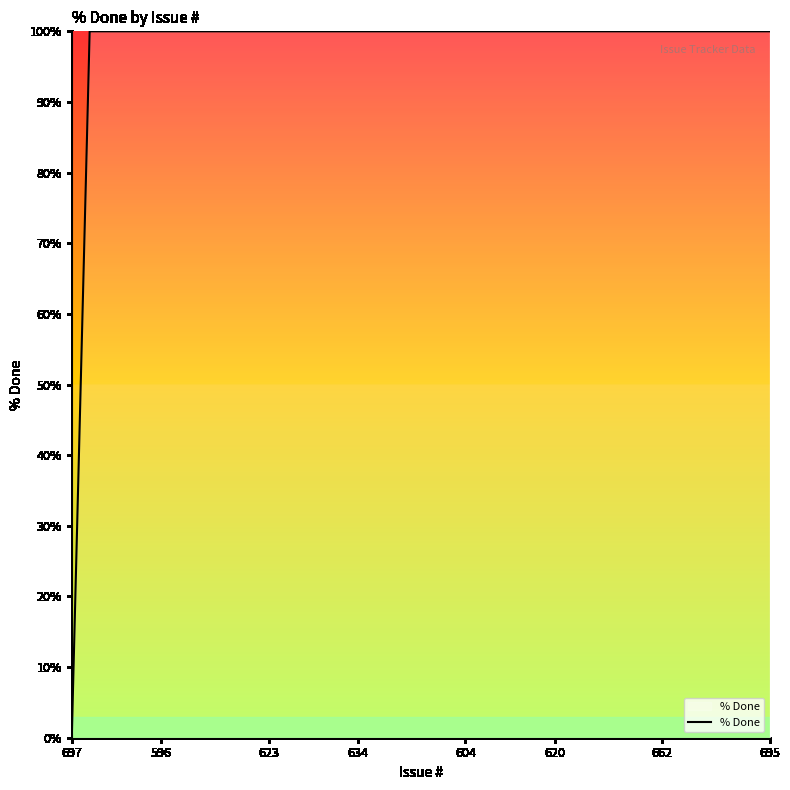

What is the greatest value displayed?

100